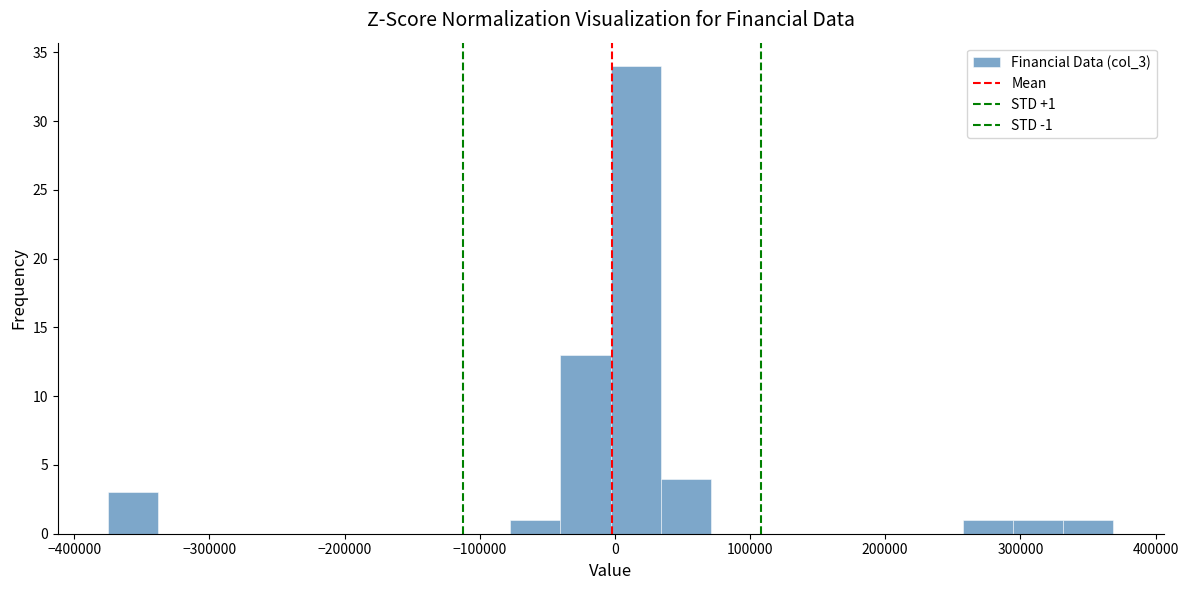

Read against the x-axis, roughly where is the centre of the tallest bar?

20000